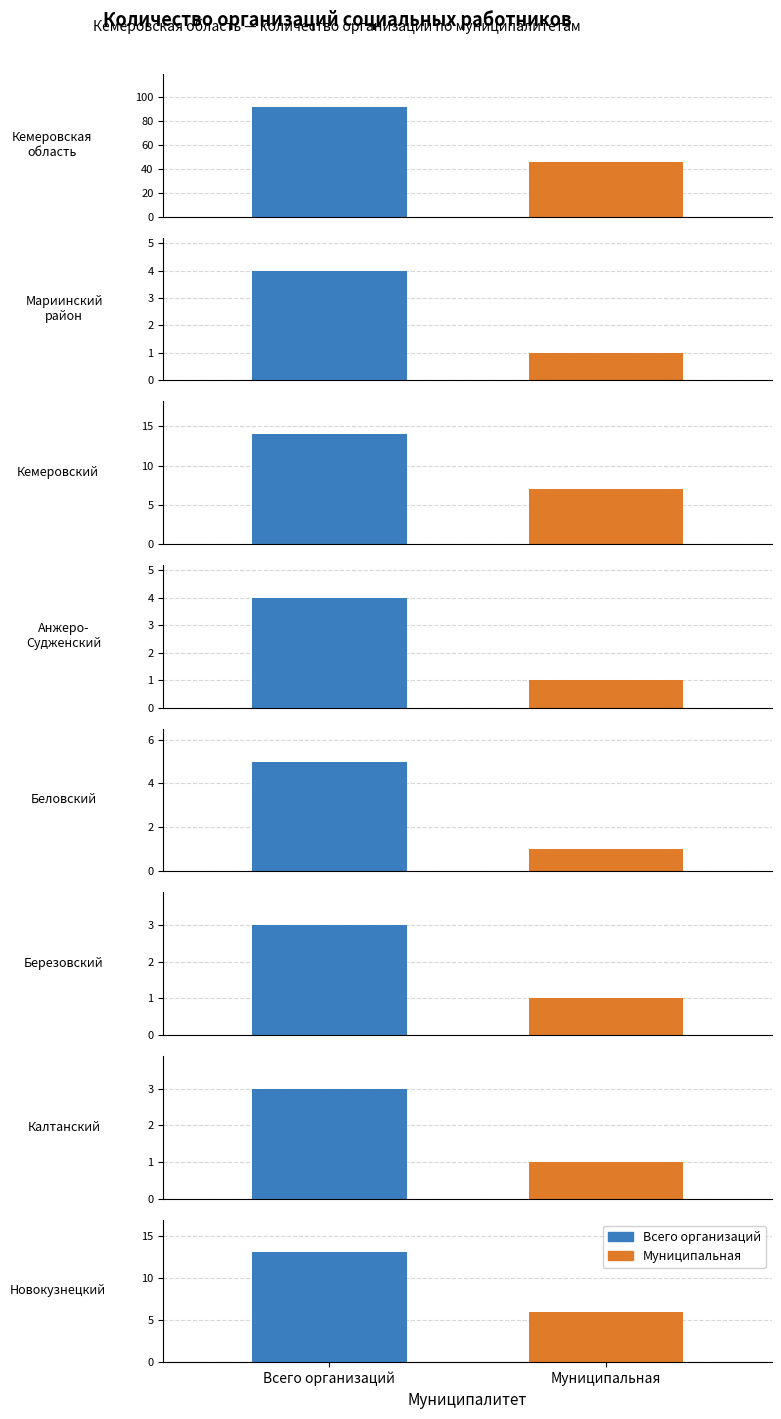

Is it true that Всего организаций equals 13 at Новокузнецкий?

True